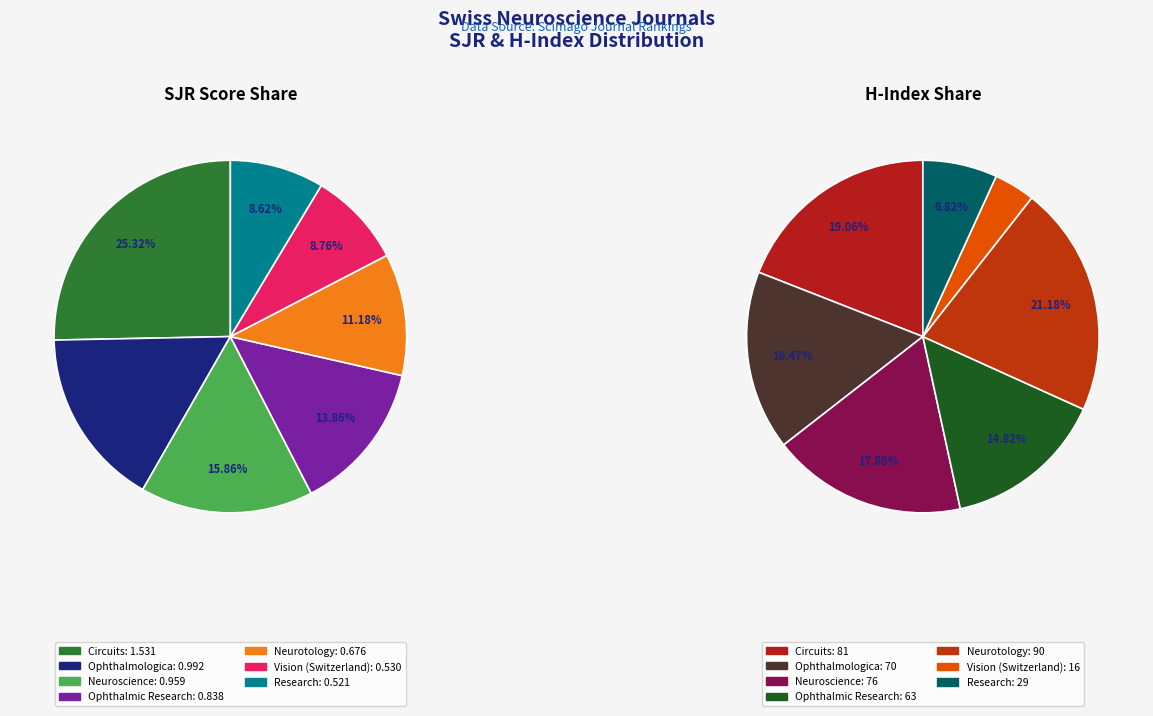

Between Ophthalmic Research and Ophthalmologica, which is larger?

Ophthalmologica